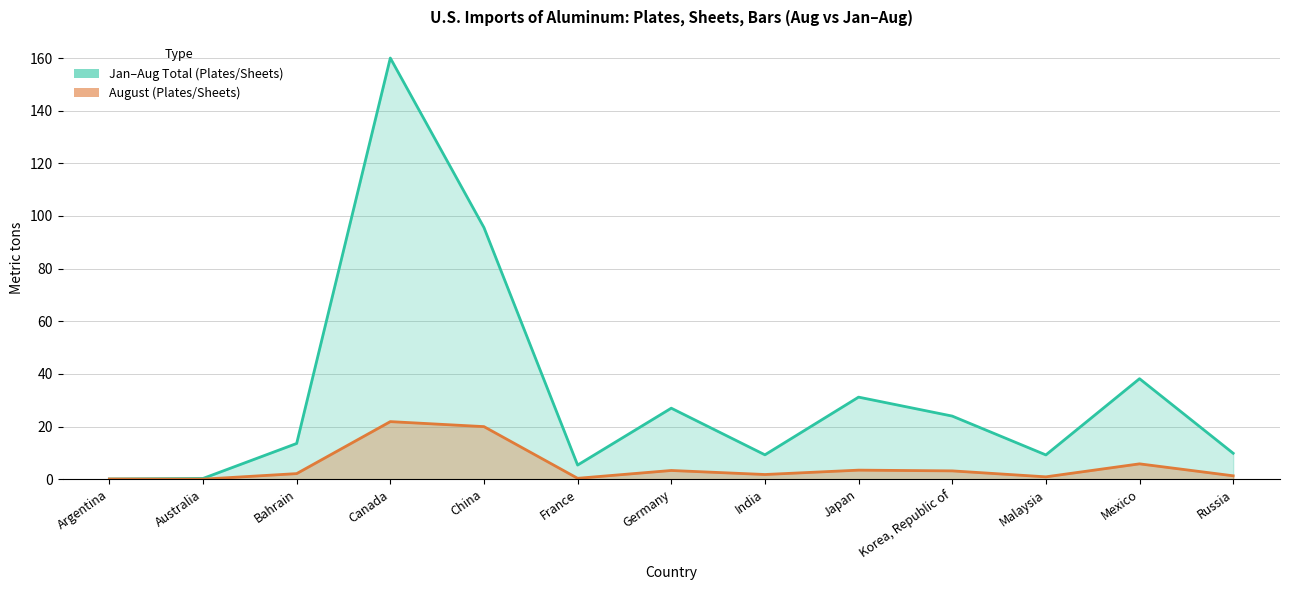

True or false: Plates/Sheets Aug has more than 2 points higher than both neighbors.

True